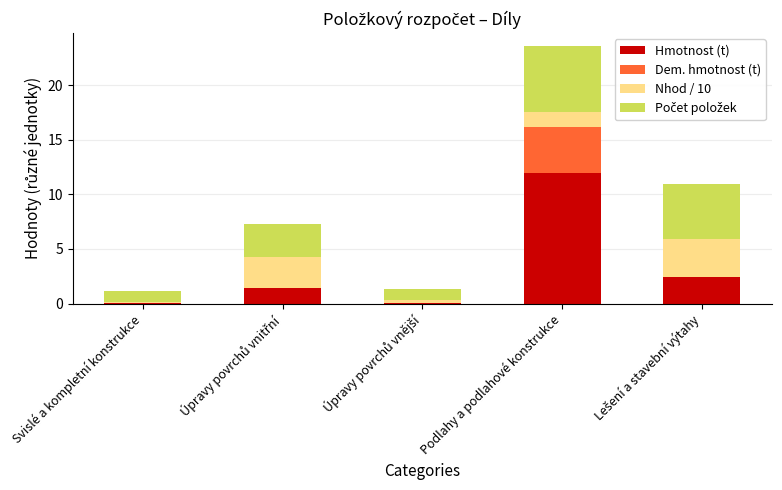

What is the maximum value for Hmotnost (t)?

12.0